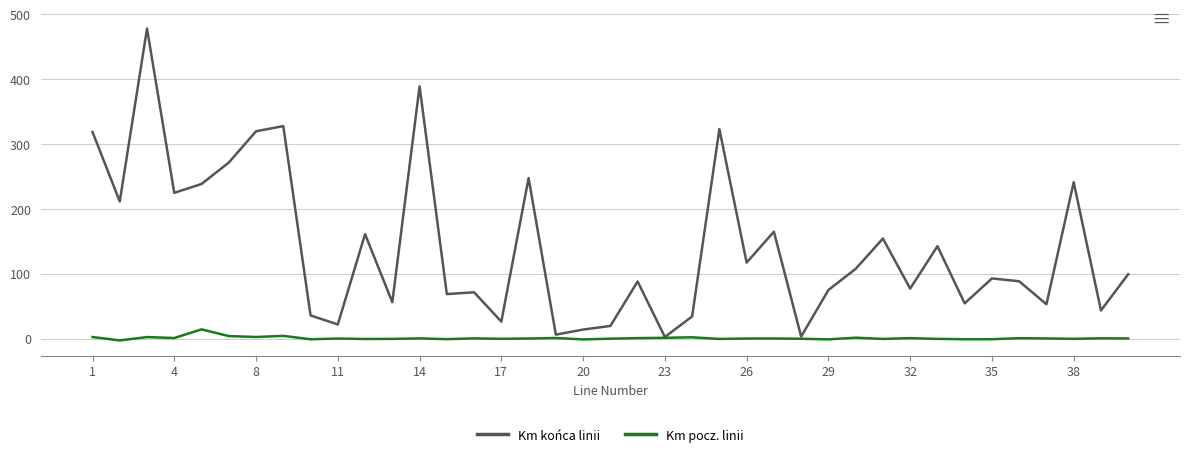

Which series has the widest spread of values?

Km końca linii